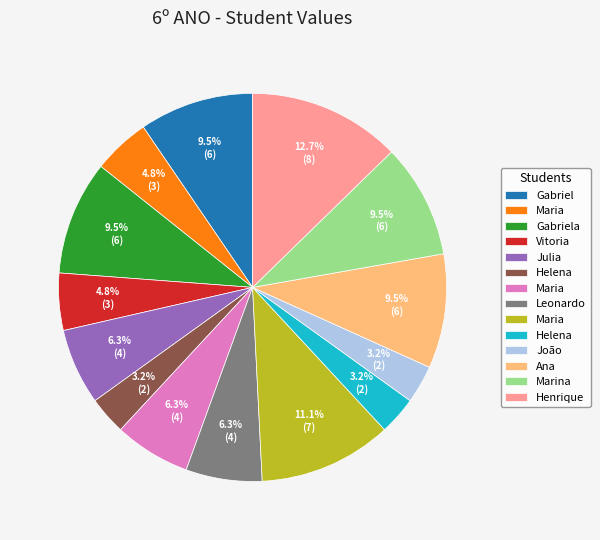

How many segments does this pie chart have?

14